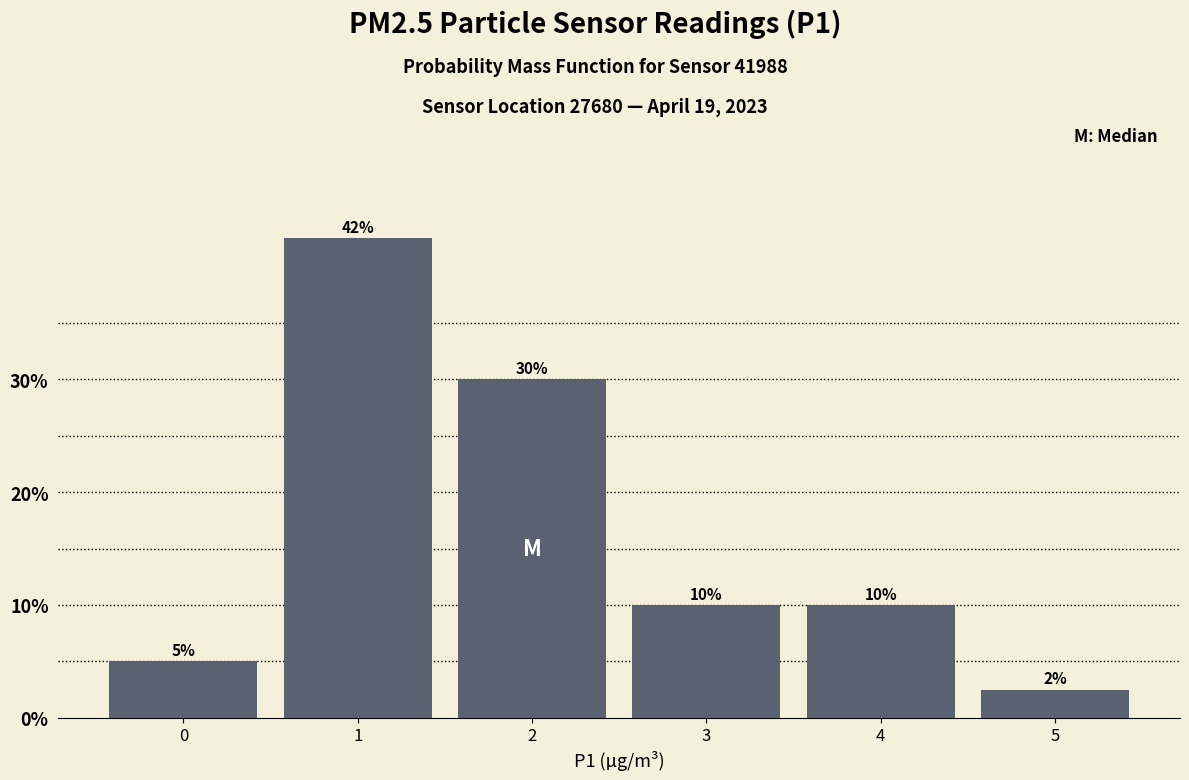

What is the difference between the maximum and minimum values?

40.0